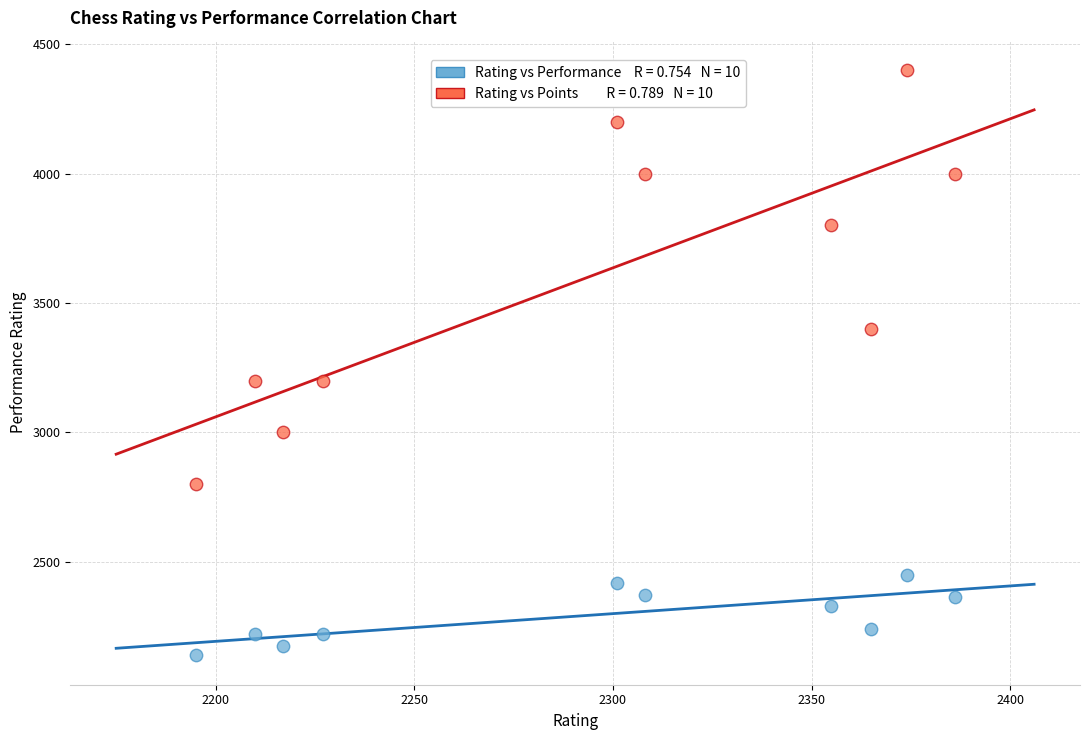

Across all data points, what is the range of Y values (max minus min)?

2261